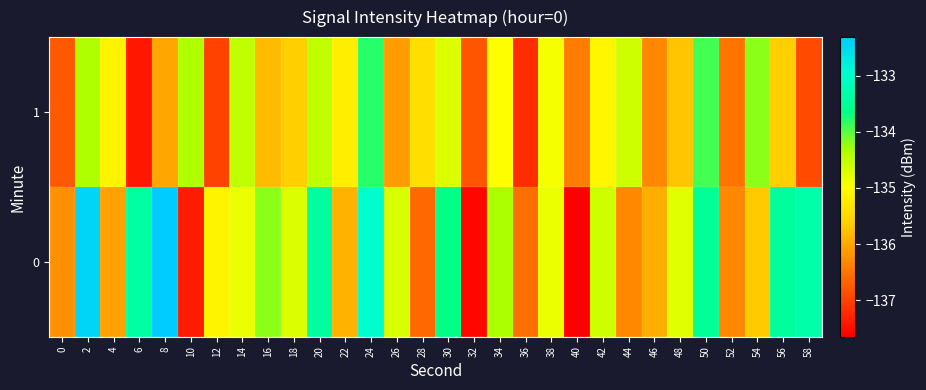

Reading left to right, list all the values displayed in this chart.

0: 0=-136.2	2=-132.5	4=-136.1	6=-133.4	8=-132.3	10=-137.4	12=-135.1	14=-134.8	16=-134.2	18=-134.7	20=-133.4	22=-135.9	24=-133.0	26=-134.7	28=-136.6	30=-133.7	32=-137.6	34=-134.3	36=-136.5	38=-134.8	40=-137.7	42=-134.6	44=-136.3	46=-135.9	48=-134.8	50=-133.5	52=-136.3	54=-135.7	56=-133.5	58=-133.3
1: 0=-136.8	2=-134.4	4=-135.1	6=-137.4	8=-136.0	10=-134.4	12=-137.0	14=-134.5	16=-135.8	18=-135.6	20=-134.5	22=-135.2	24=-133.8	26=-136.1	28=-135.4	30=-134.7	32=-136.8	34=-135.0	36=-137.2	38=-134.9	40=-136.4	42=-135.1	44=-134.6	46=-136.3	48=-135.7	50=-133.9	52=-136.5	54=-134.2	56=-135.6	58=-136.9